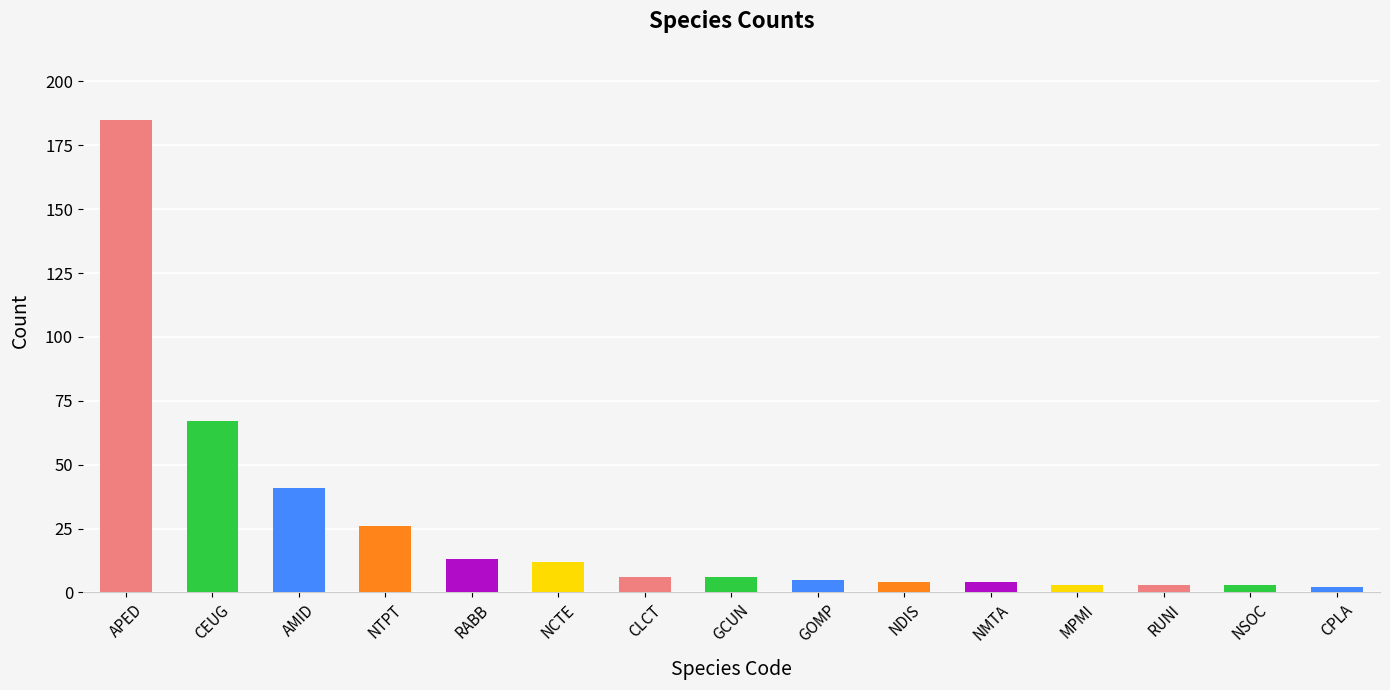

What is the smallest value displayed?

2